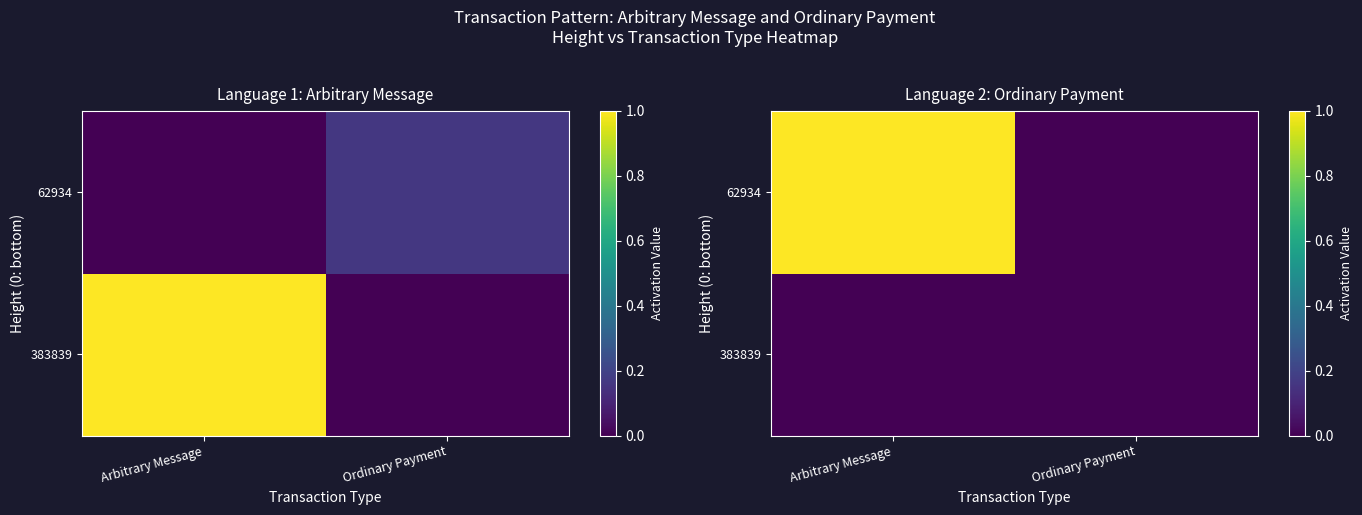

Which series changed the most between Arbitrary Message and Ordinary Payment?

62934